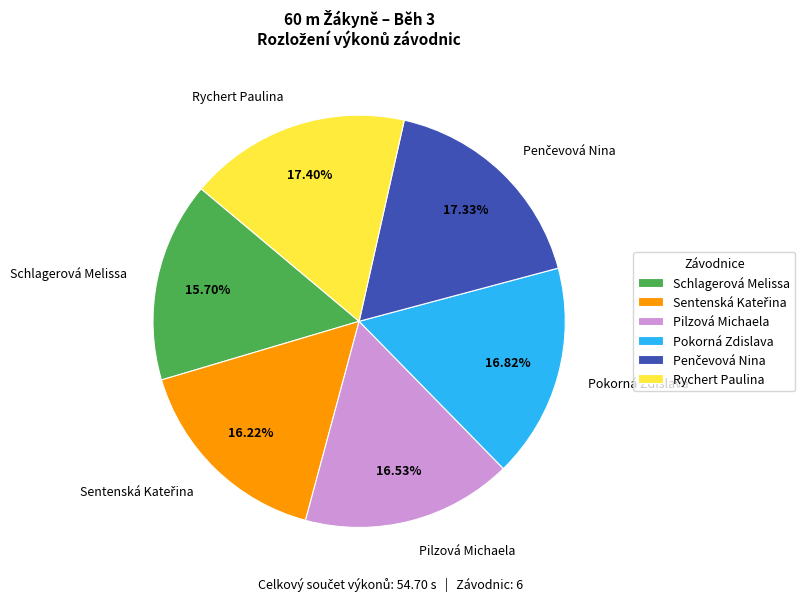

What percentage is NOT represented by Schlagerová Melissa?

84.3%